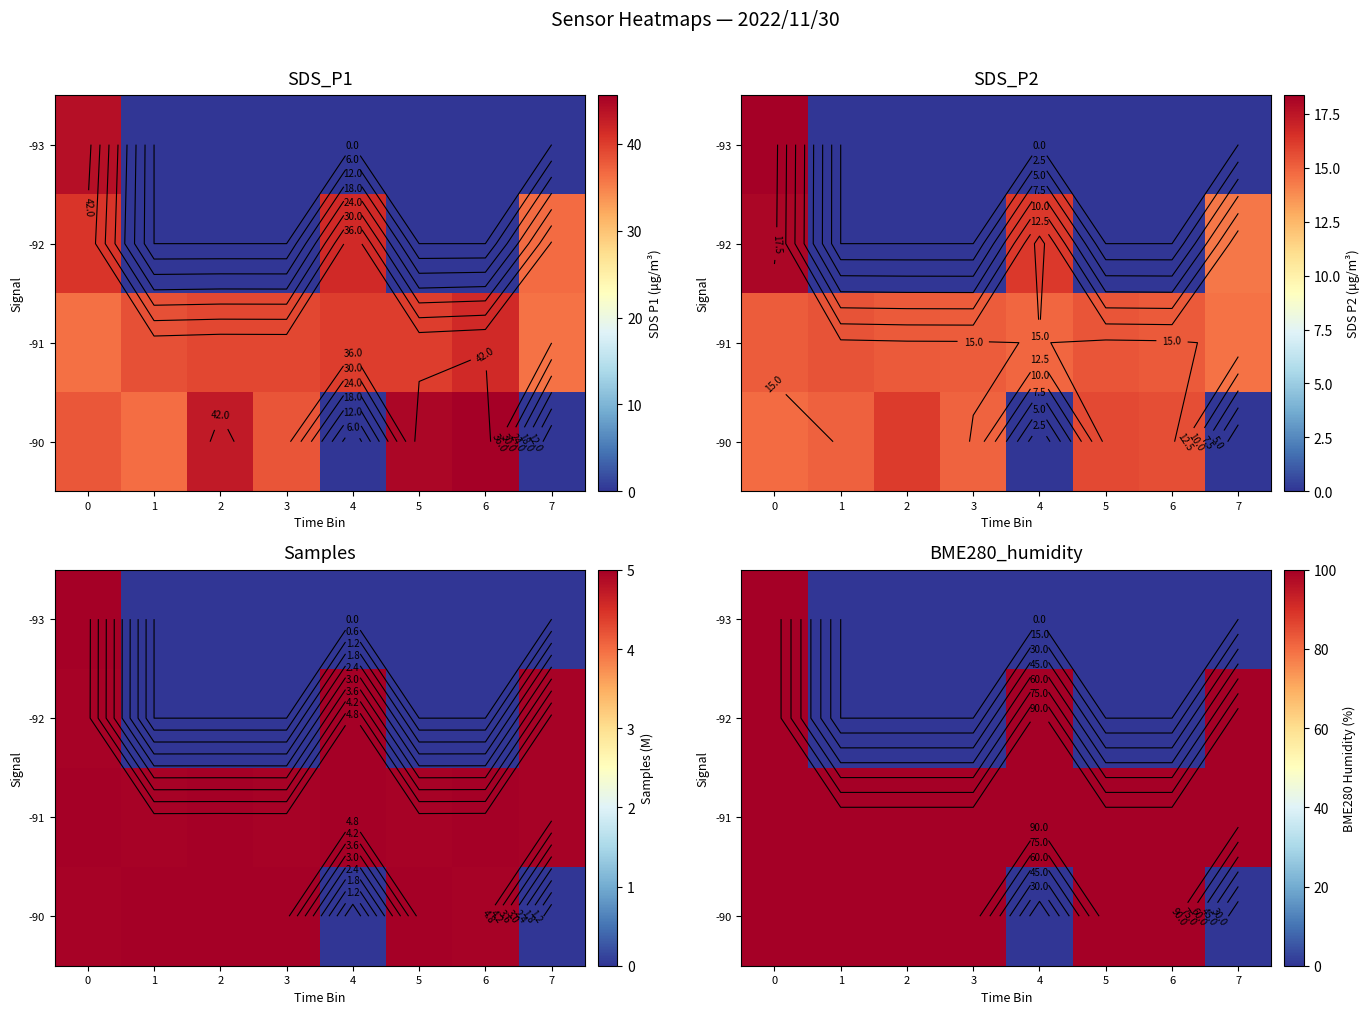

Rank the series at 4 from lowest to highest value.

row_0, row_3, row_1, row_2